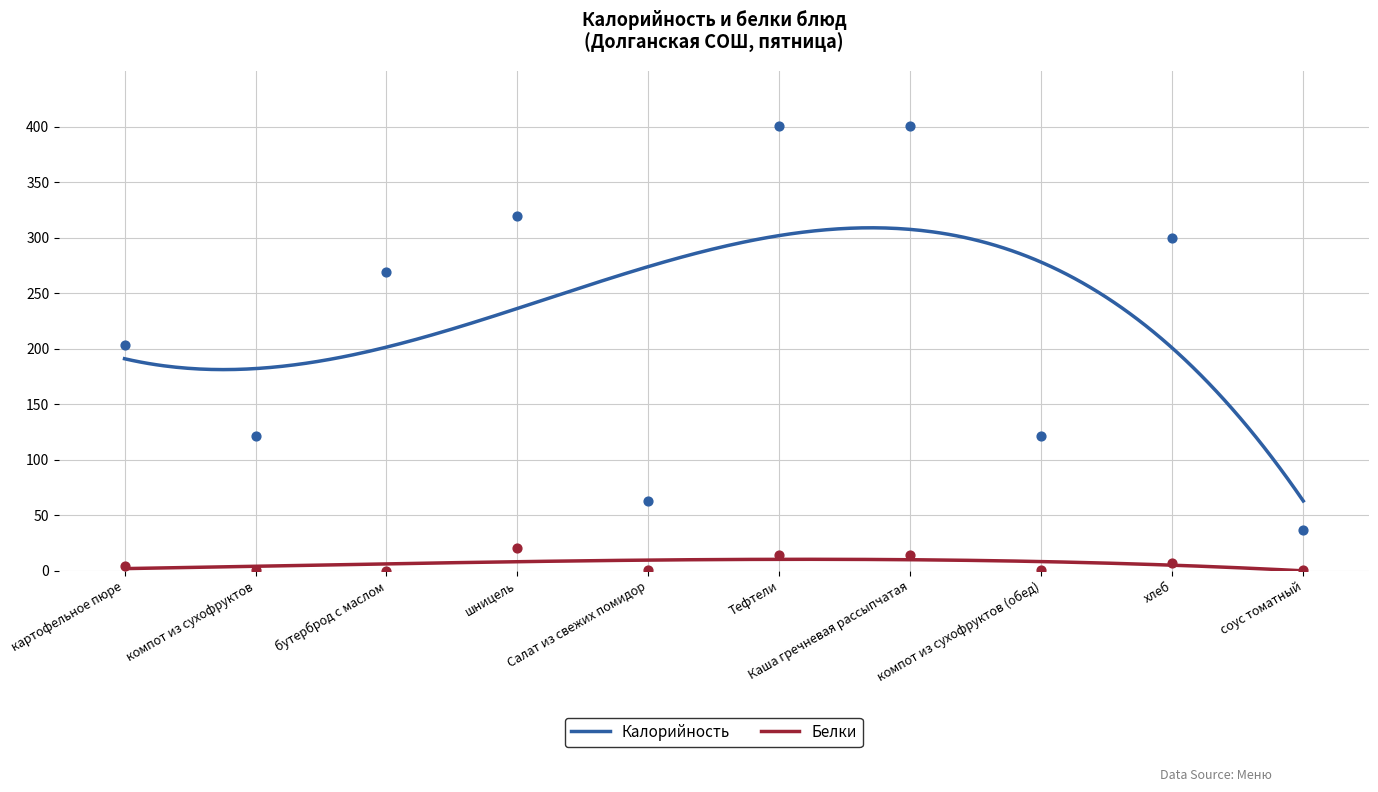

Which series has the largest Y range (max minus min)?

Калорийность